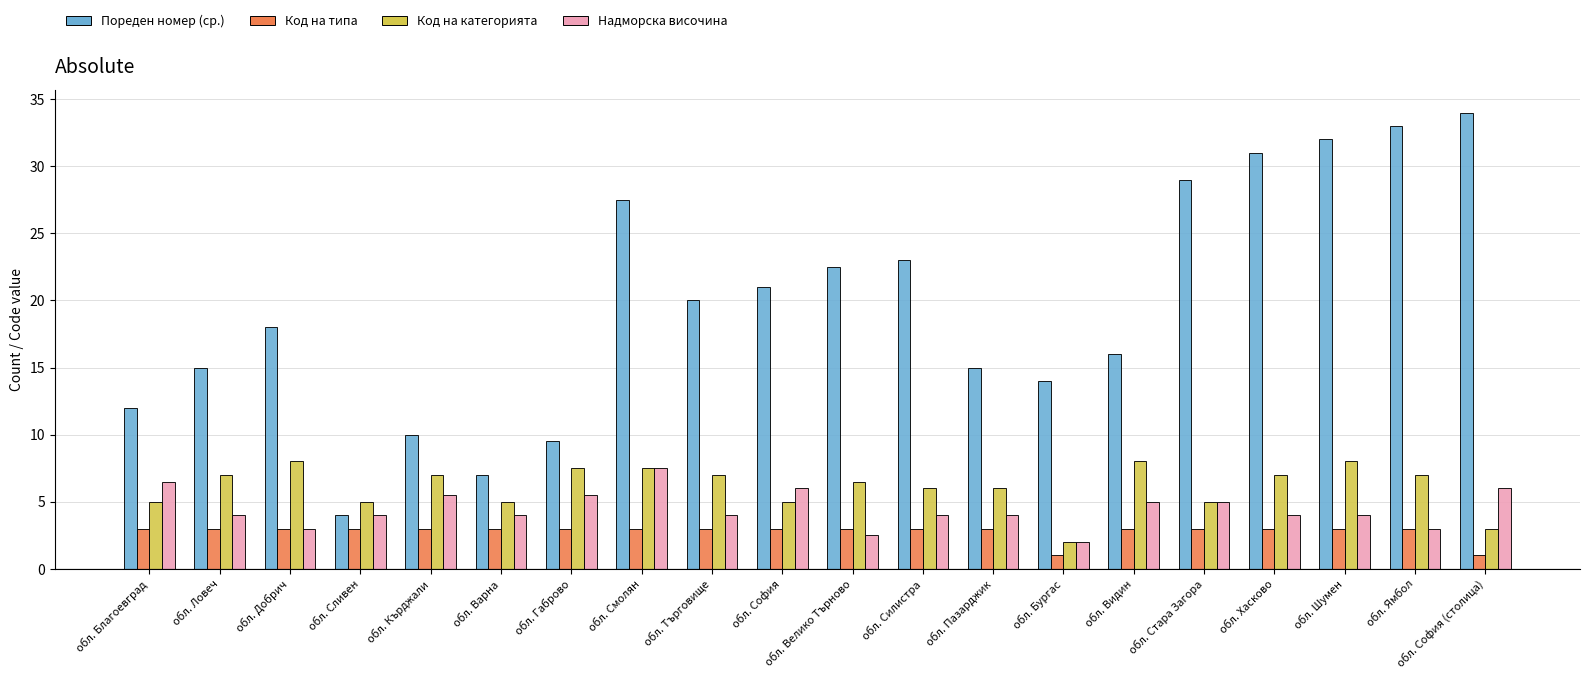

What is the greatest value displayed?

34.0